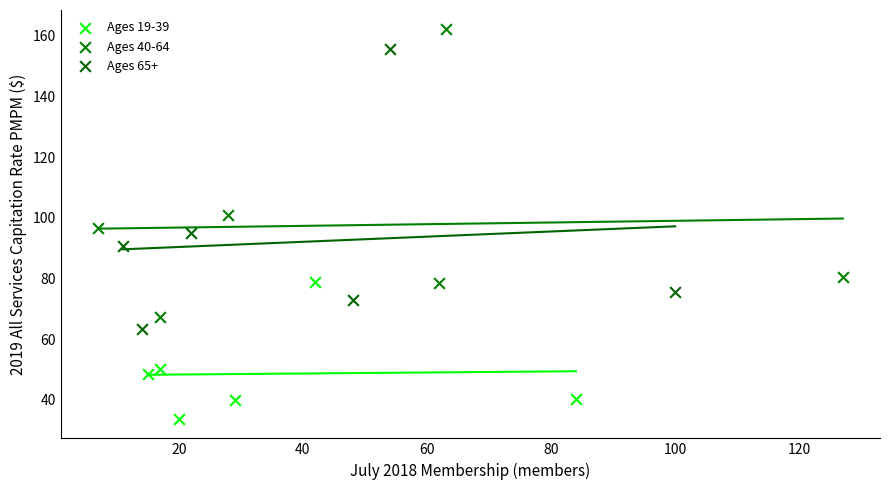

Which series has the largest Y range (max minus min)?

Ages 40-64